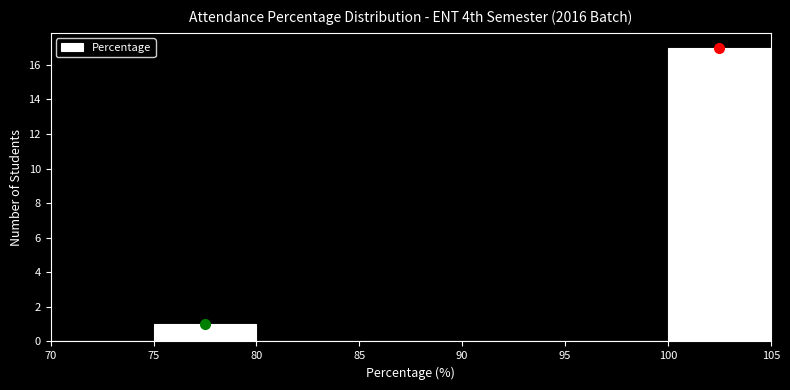

Reading left to right, list every bar in this chart as the range it spans on the x-axis followed by its height. The values are not printed on the chart, so give them approximately, as read against the axis.

70 to 75: 0
75 to 80: 1
80 to 85: 0
85 to 90: 0
90 to 95: 0
95 to 100: 0
100 to 105: 17